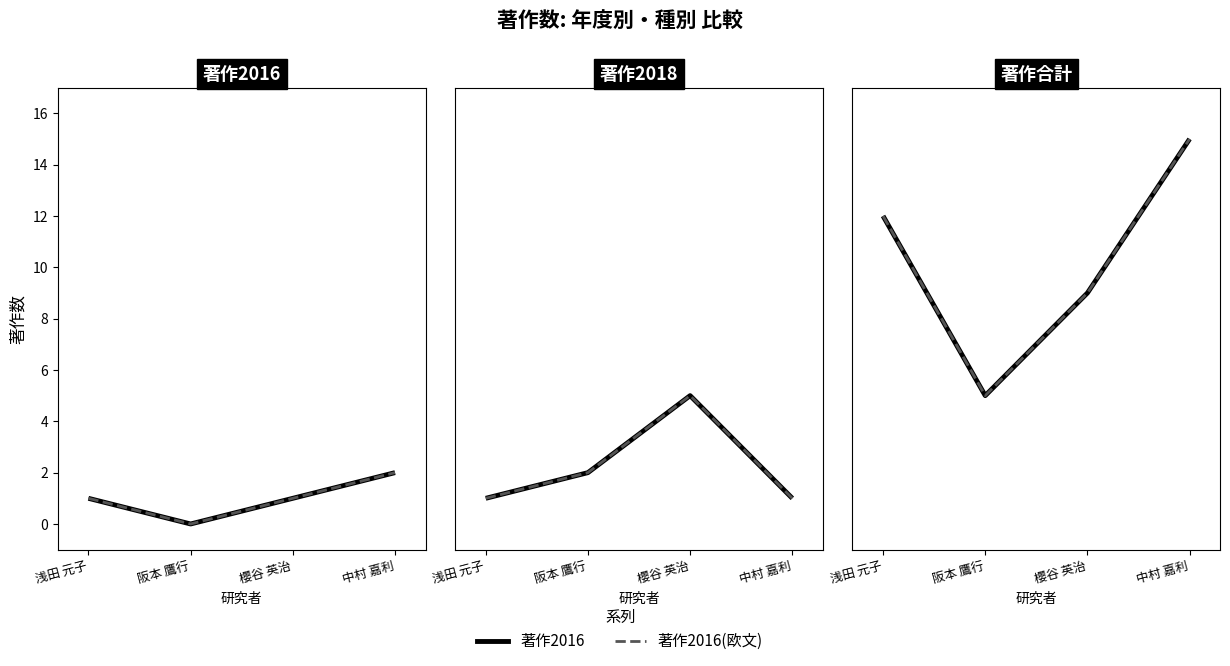

Is it true that 著作2016(欧文) equals 2 at 櫻谷 英治?

False